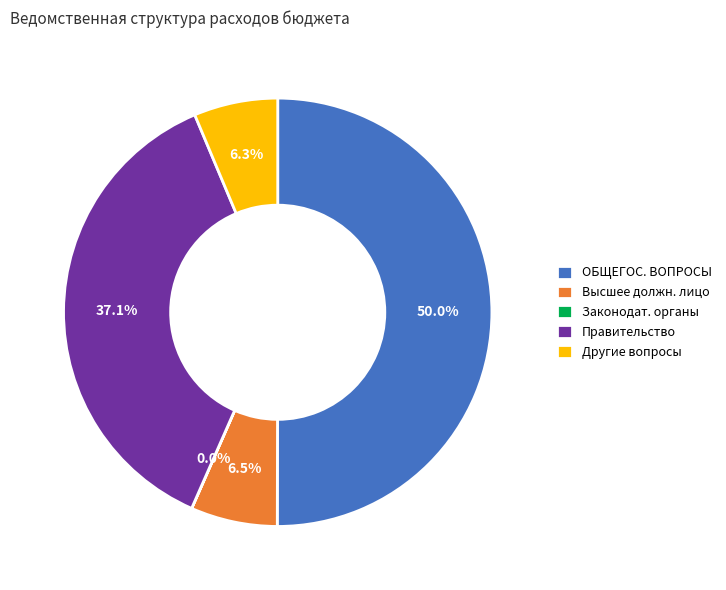

Which has a higher value, Правительство or ОБЩЕГОС. ВОПРОСЫ?

ОБЩЕГОС. ВОПРОСЫ